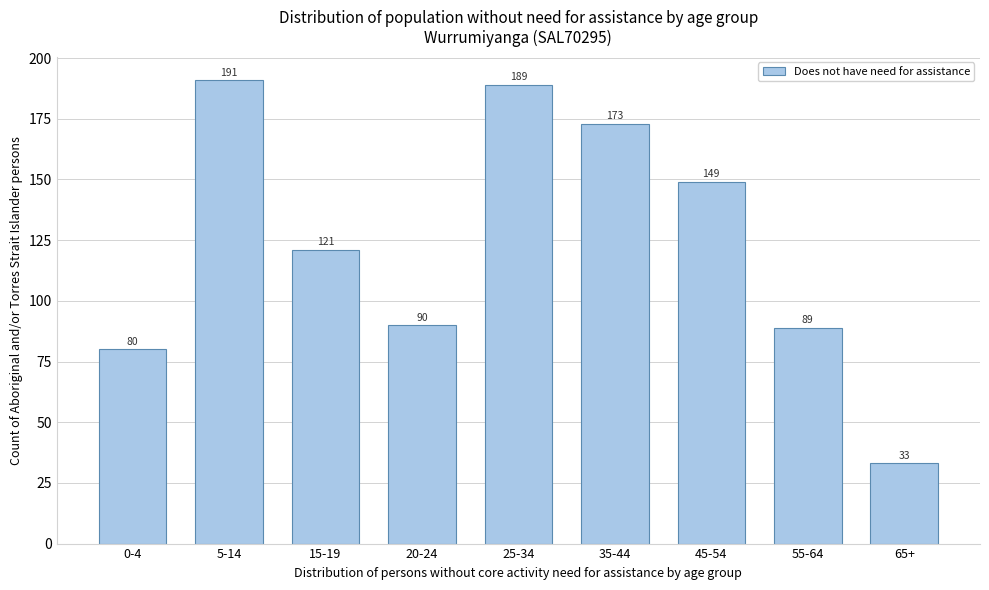

Reading left to right, transcribe all the data shown in this chart.

0-4=80	5-14=191	15-19=121	20-24=90	25-34=189	35-44=173	45-54=149	55-64=89	65+=33